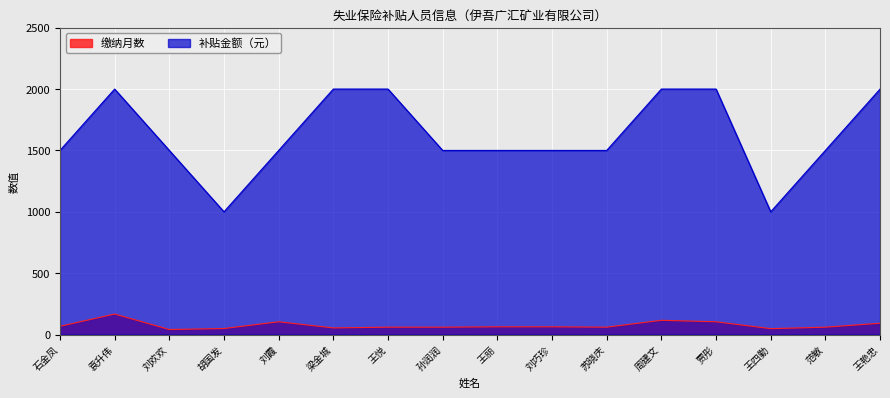

How many data points in 缴纳月数 are above 63?

6